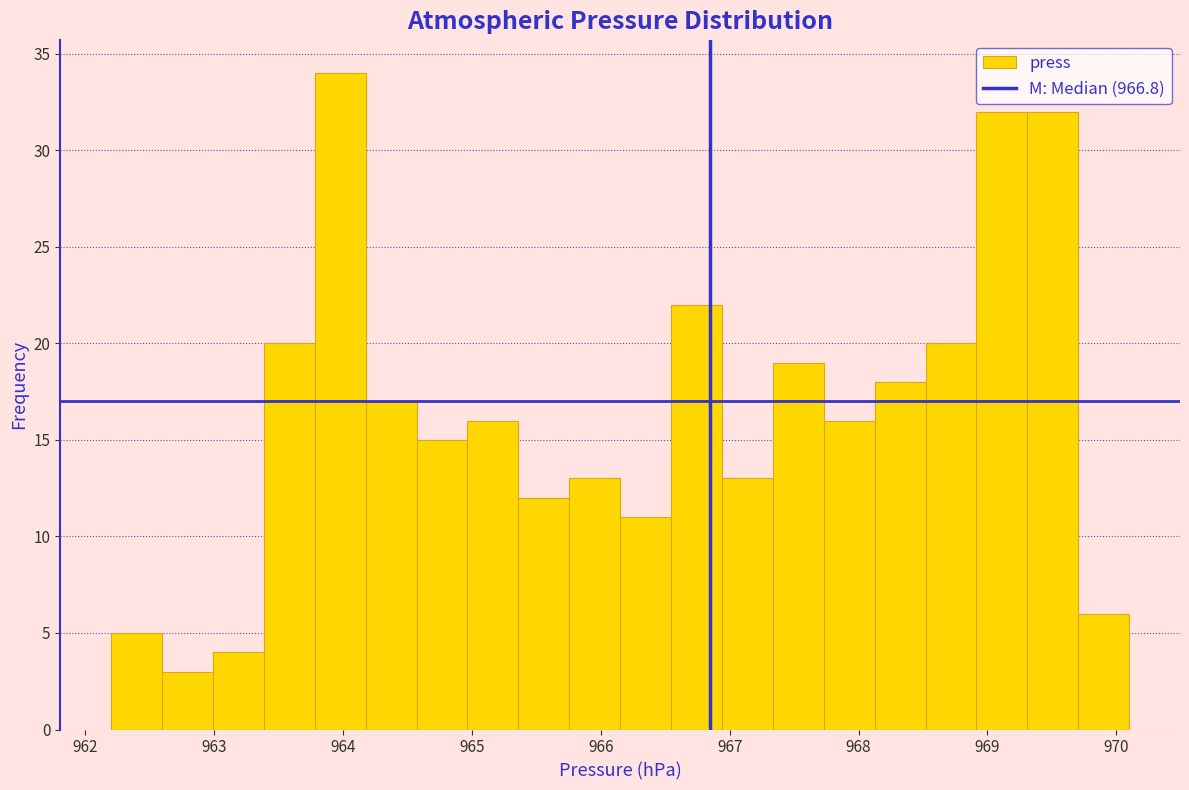

Around what value on the x-axis is the tallest bar? Give the approximate position of its centre, as read against the axis.

964.0